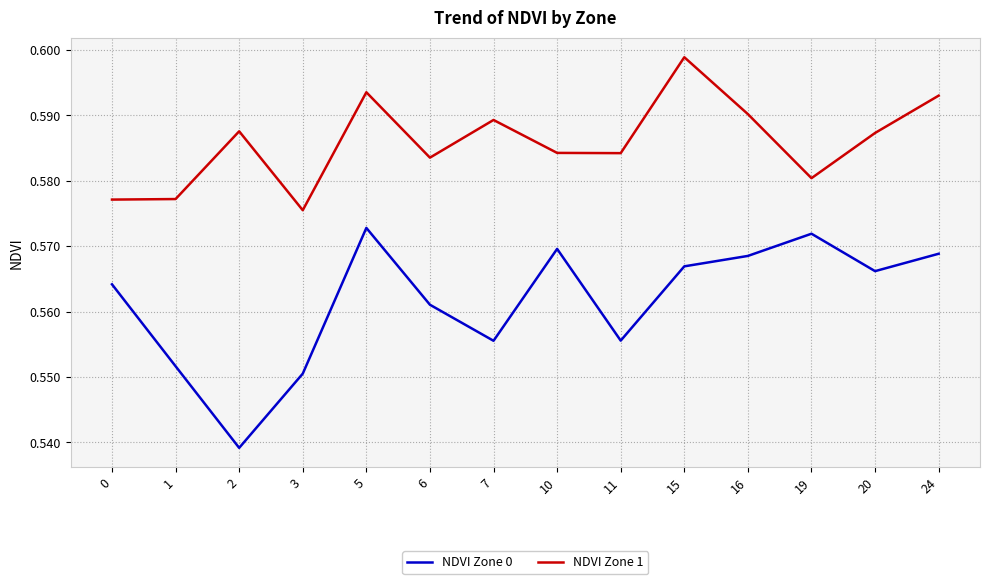

True or false: NDVI Zone 1 and NDVI Zone 0 cross at least once.

False